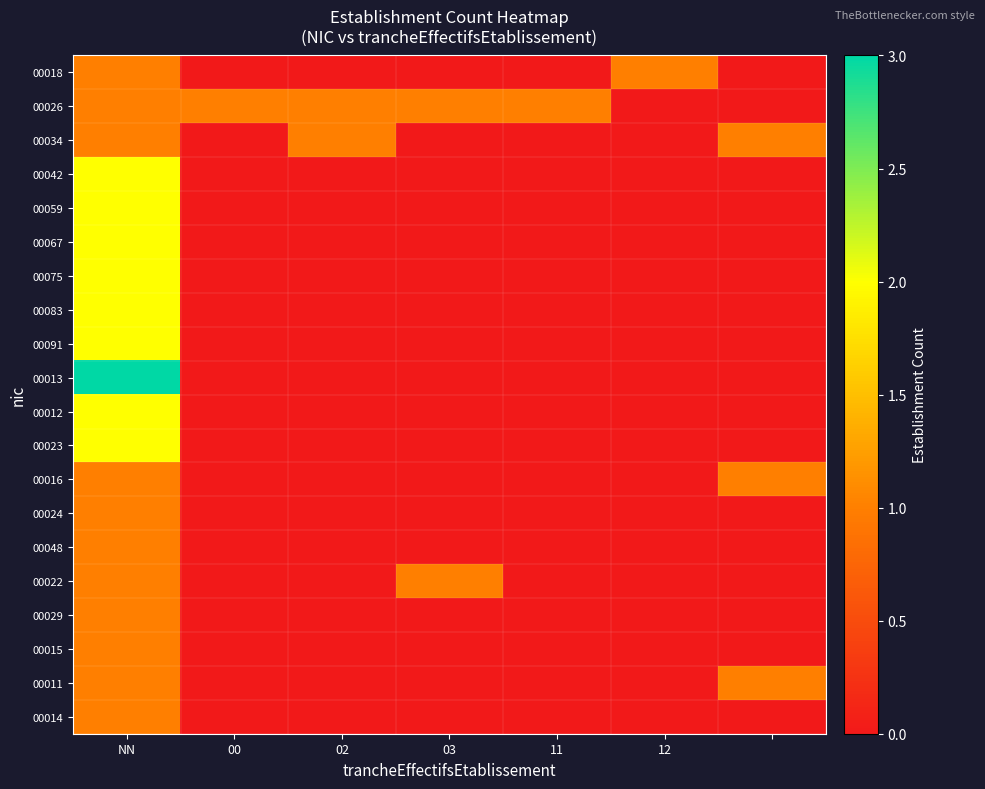

Reading left to right, what are all the values shown in this chart?

00018: 1	0	0	0	0	1	0
00026: 1	1	1	1	1	0	0
00034: 1	0	1	0	0	0	1
00042: 2	0	0	0	0	0	0
00059: 2	0	0	0	0	0	0
00067: 2	0	0	0	0	0	0
00075: 2	0	0	0	0	0	0
00083: 2	0	0	0	0	0	0
00091: 2	0	0	0	0	0	0
00013: 3	0	0	0	0	0	0
00012: 2	0	0	0	0	0	0
00023: 2	0	0	0	0	0	0
00016: 1	0	0	0	0	0	1
00024: 1	0	0	0	0	0	0
00048: 1	0	0	0	0	0	0
00022: 1	0	0	1	0	0	0
00029: 1	0	0	0	0	0	0
00015: 1	0	0	0	0	0	0
00011: 1	0	0	0	0	0	1
00014: 1	0	0	0	0	0	0